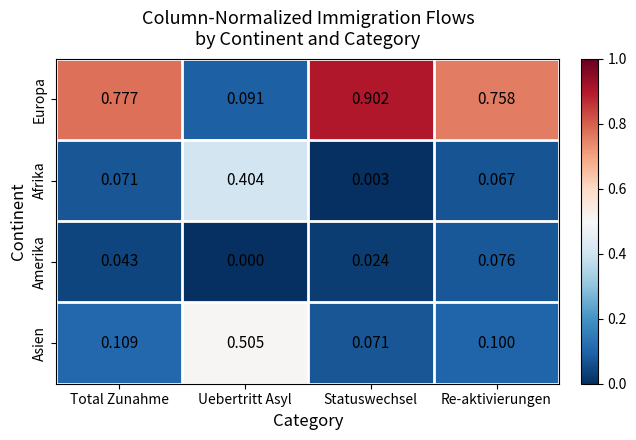

At Re-aktivierungen, list the series in order from largest to smallest.

Europa, Asien, Amerika, Afrika